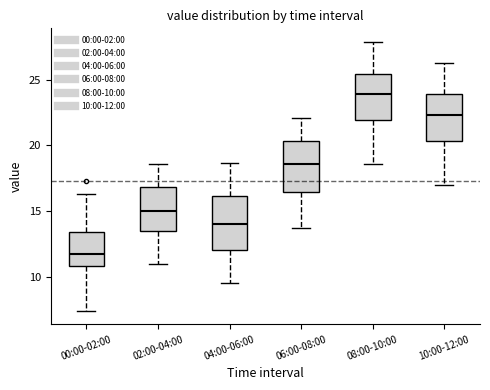

Where does the lower whisker of the box for 04:00-06:00 end on the y-axis? The values are not printed on the chart, so give them approximately, as read against the axis.

9.5